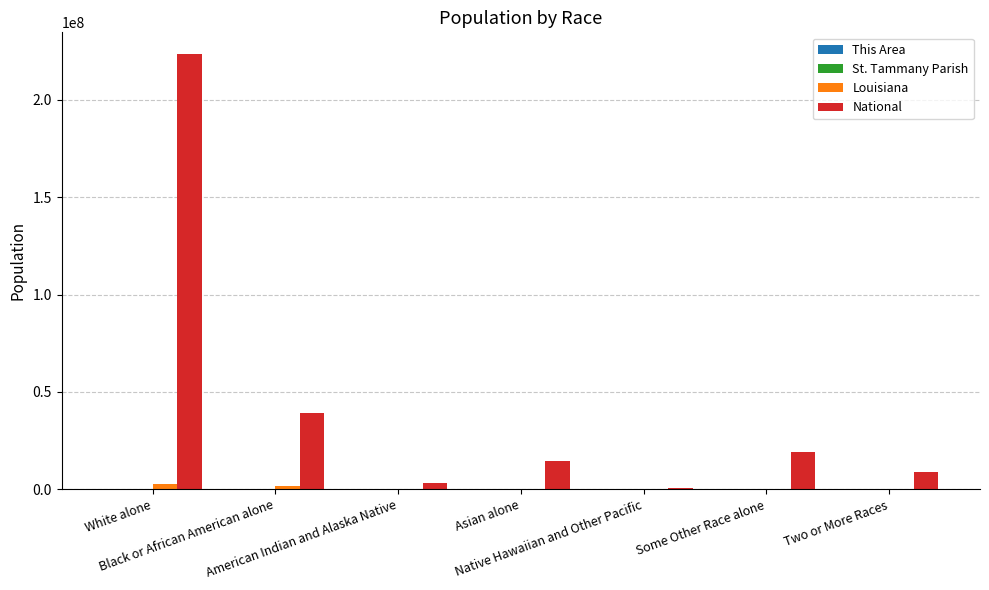

What is the sum of all National values?

308745538